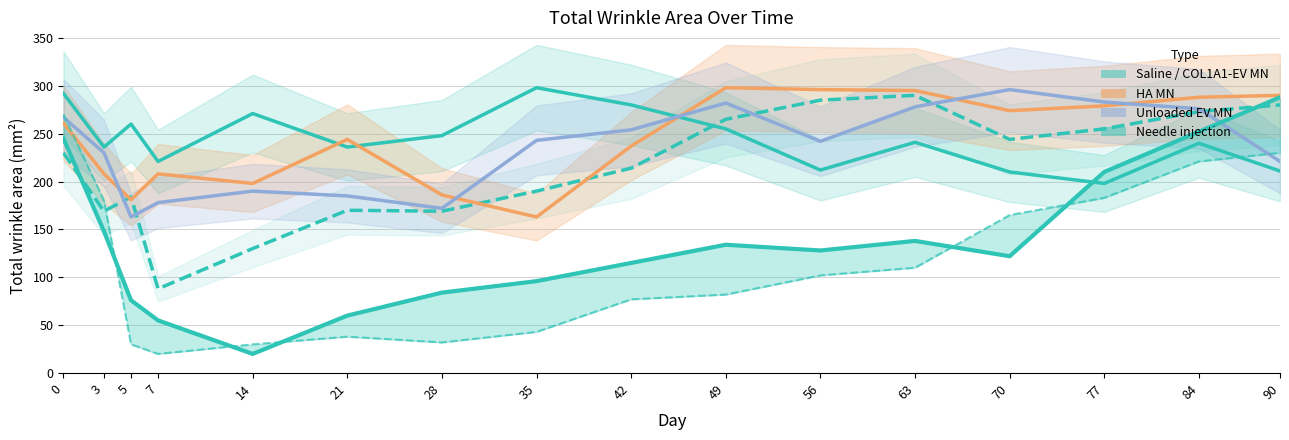

True or false: Saline has a value of 298 at 35.

True